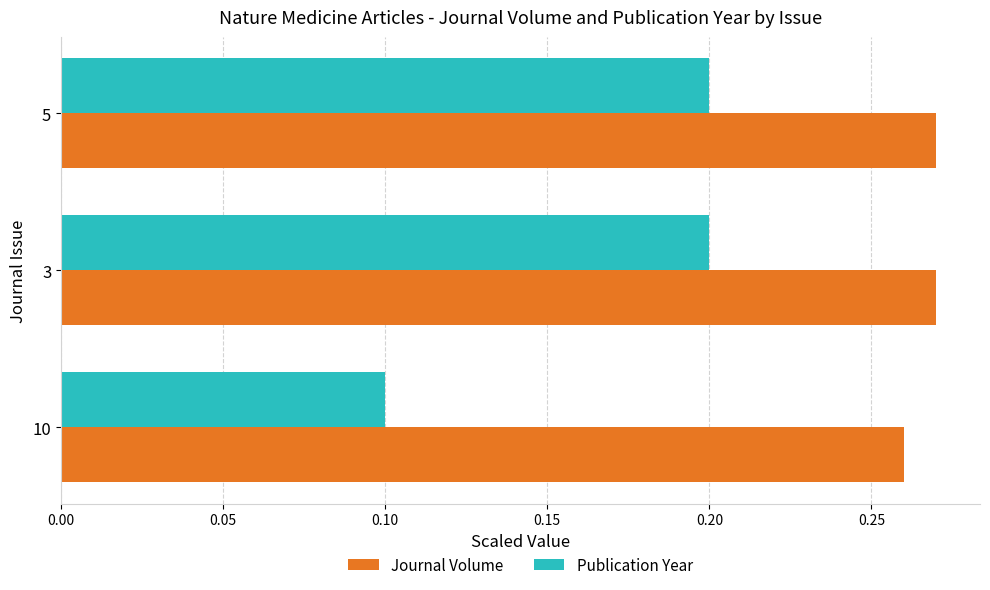

The Publication Year series shows 0.1 at 10. True or false?

True